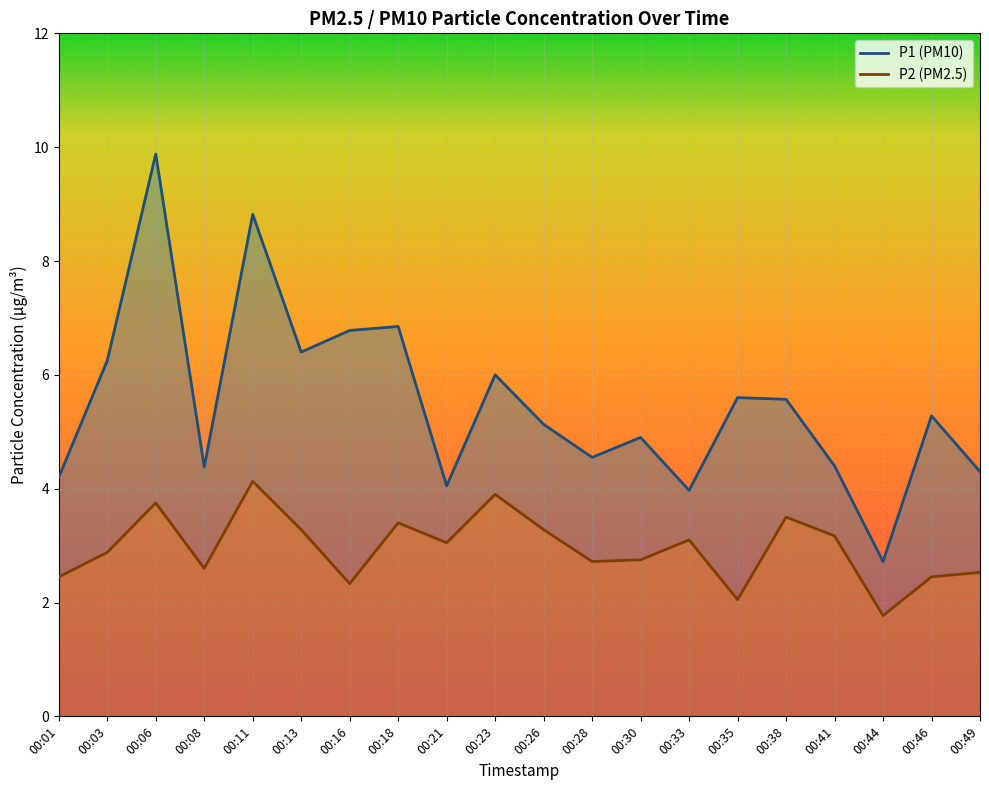

How many distinct data groups are displayed?

2